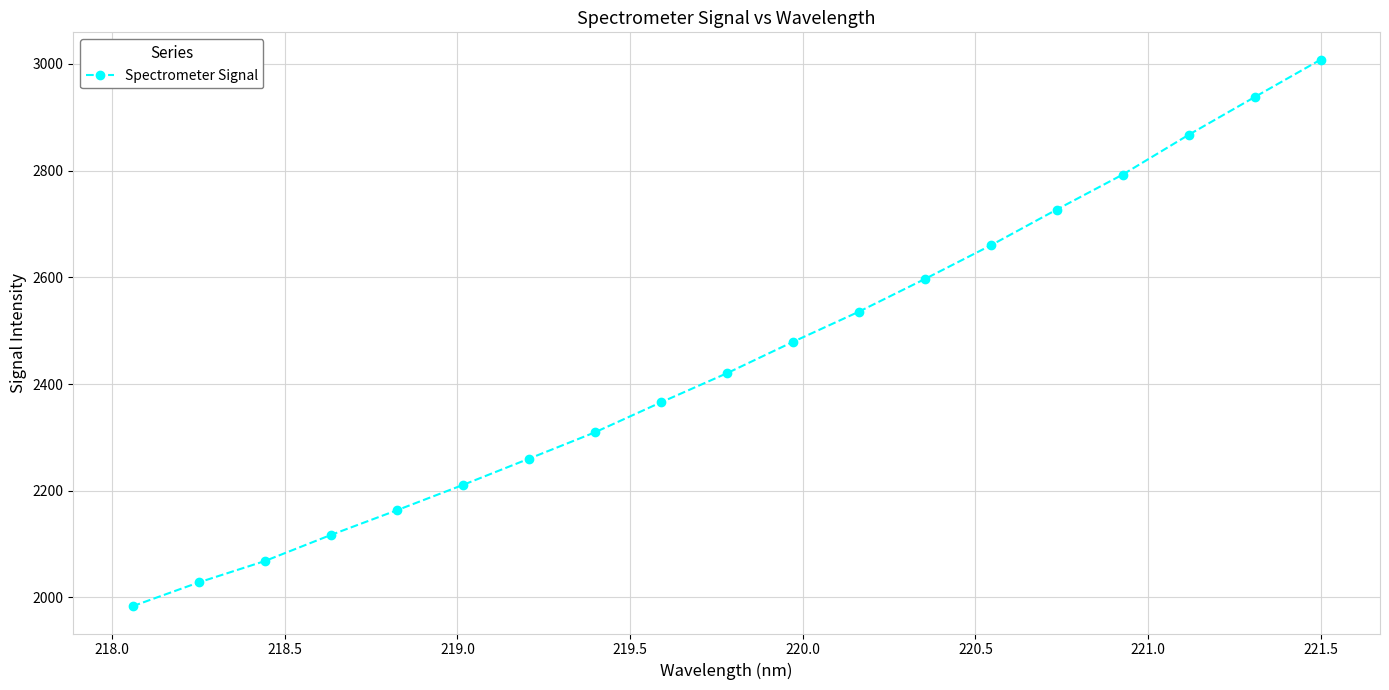

What is the difference between the second highest and second lowest values?

909.6